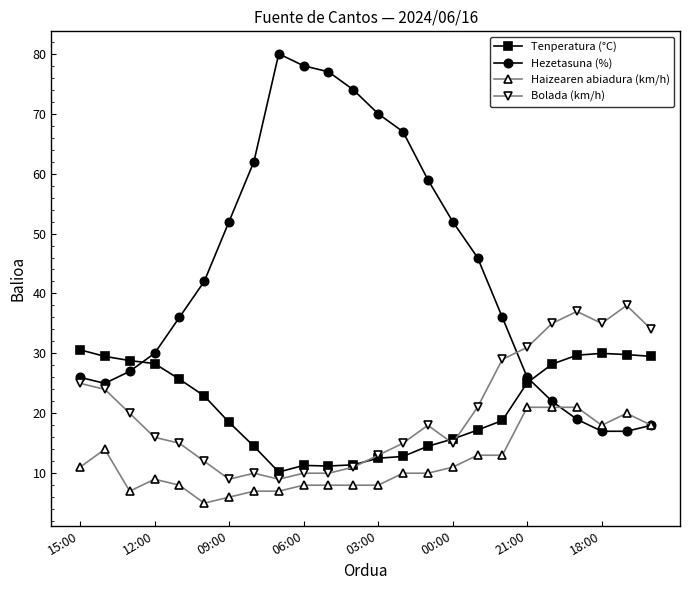

What is the value of the Haizearen abiadura (km/h) point at the 11th from the left?

8.0